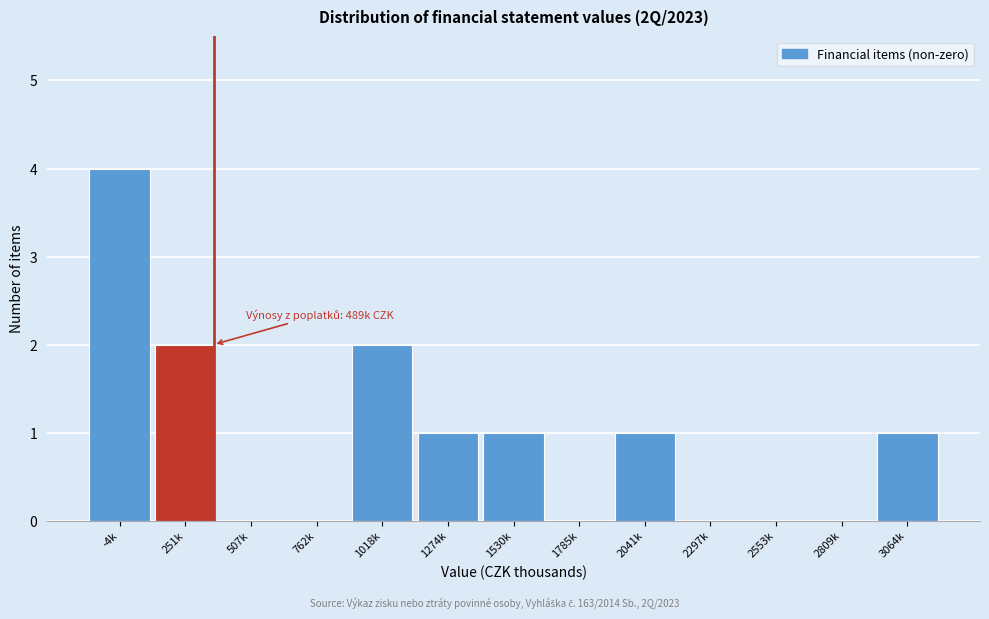

Reading left to right, transcribe all the data shown in this chart.

-4k=4	251k=2	507k=0	762k=0	1018k=2	1274k=1	1530k=1	1785k=0	2041k=1	2297k=0	2553k=0	2809k=0	3064k=1